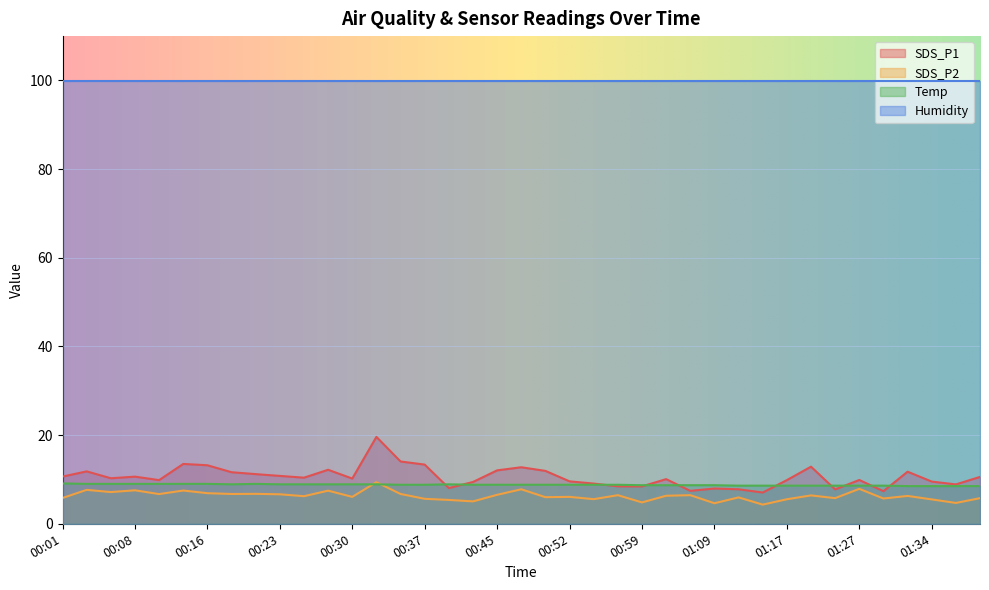

Is it true that SDS_P2 equals 6.5 at 00:57?

True